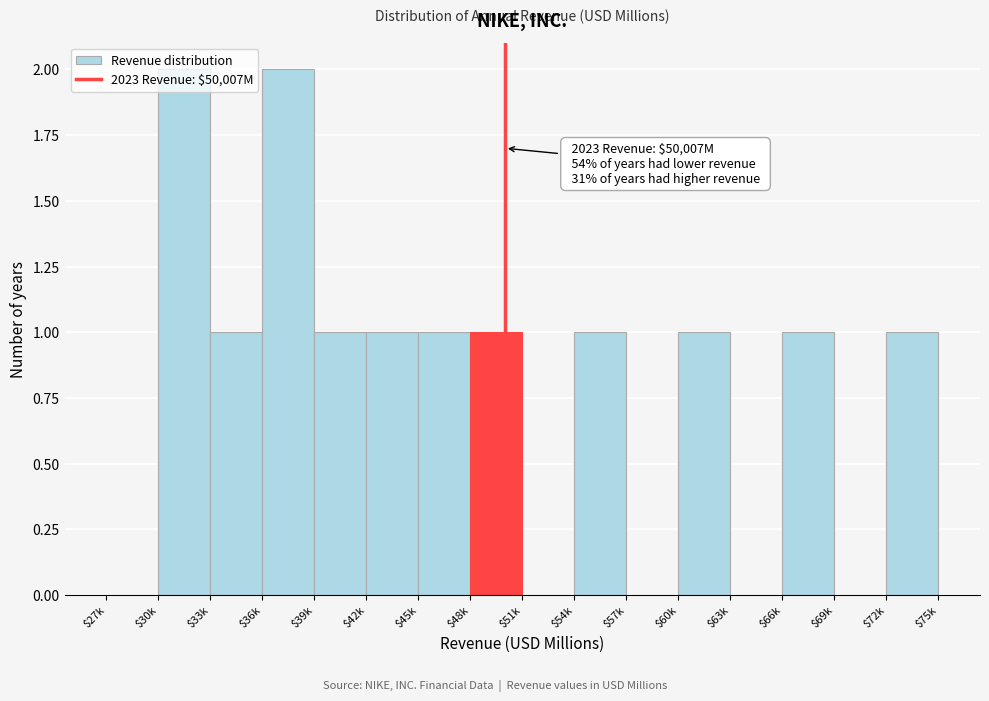

What is the sum of all values?

13